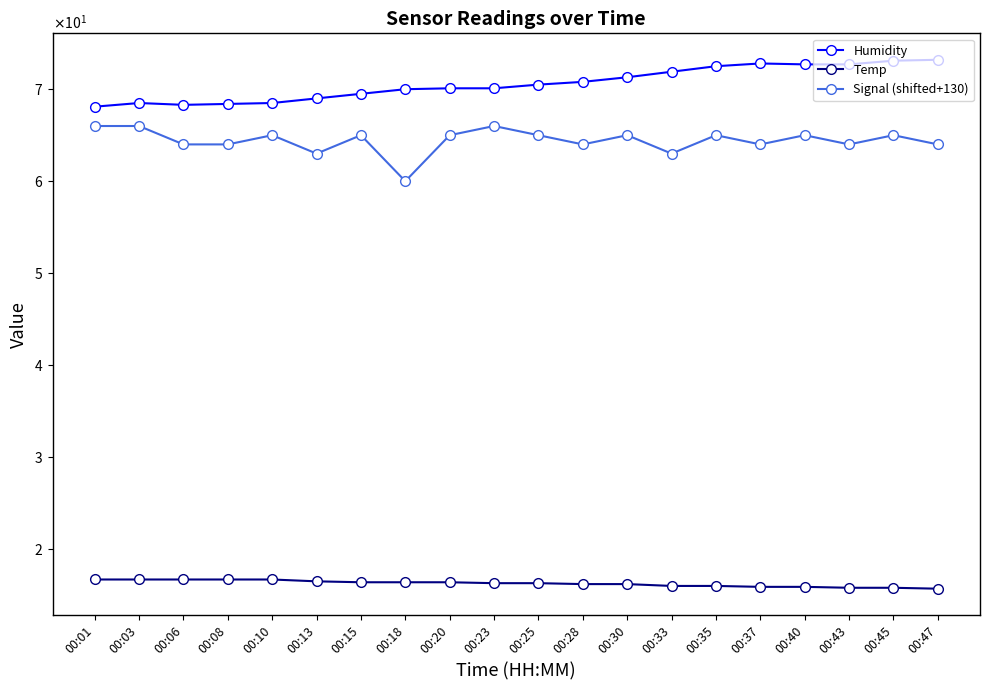

At which label is Humidity closest to 70?

00:18